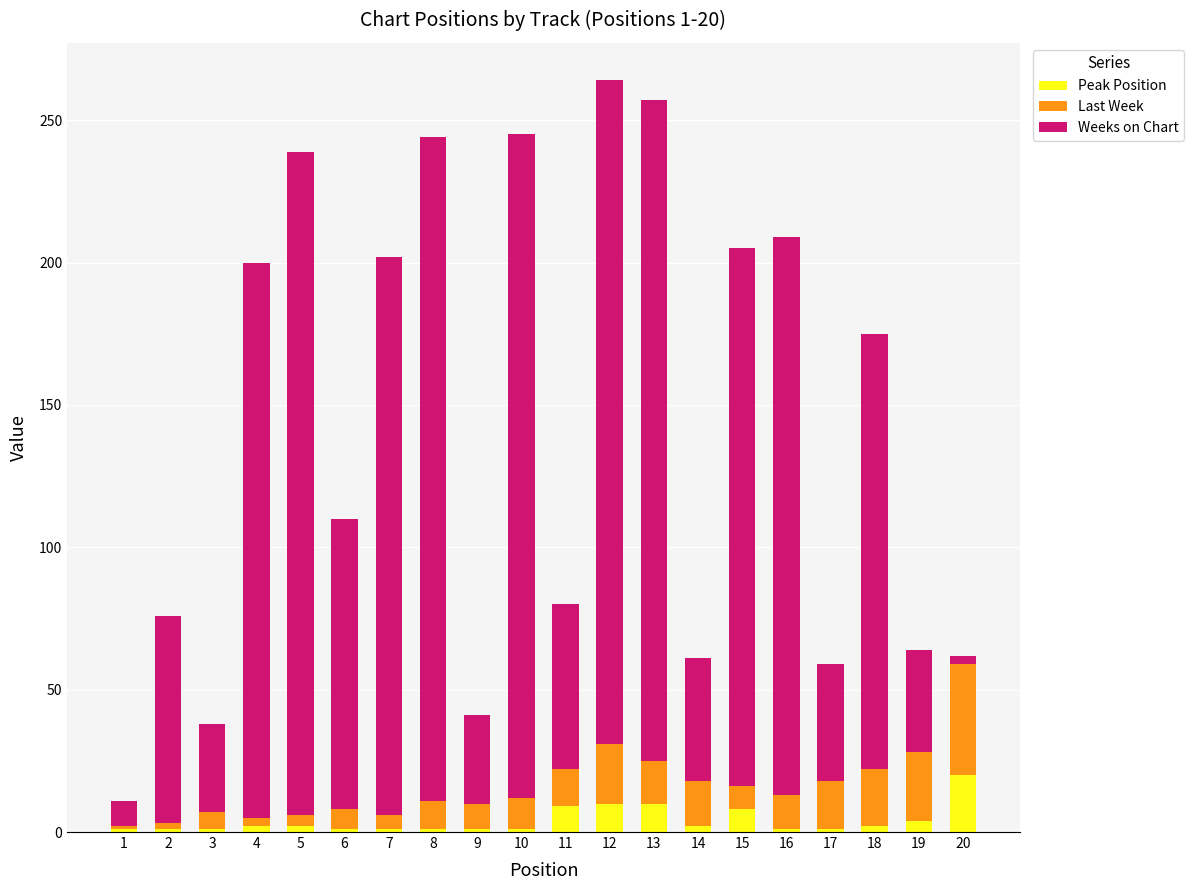

True or false: Peak Position has a value of 10 at 12.

True